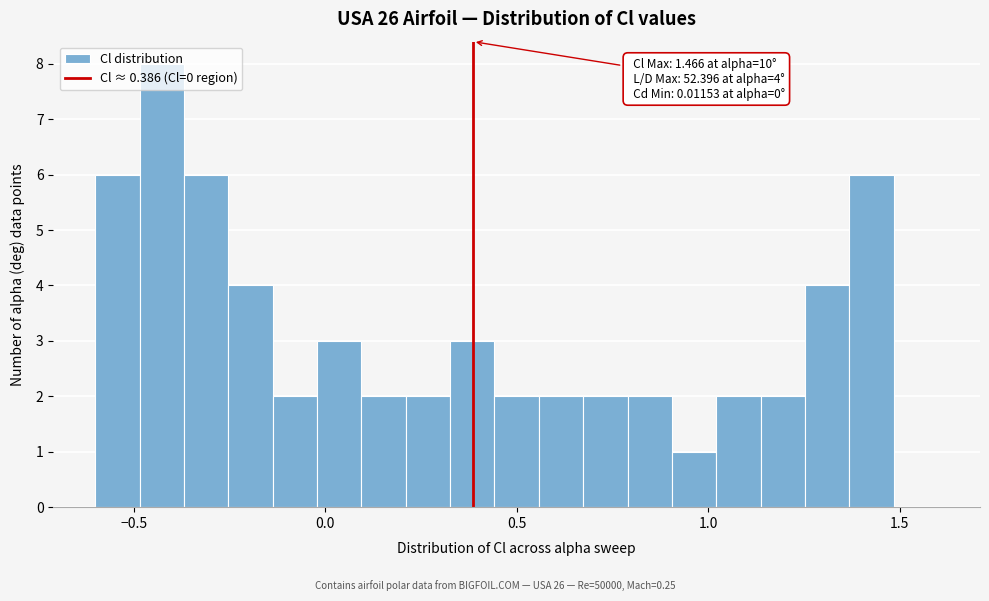

Around what value on the x-axis is the tallest bar? Give the approximate position of its centre, as read against the axis.

-0.45